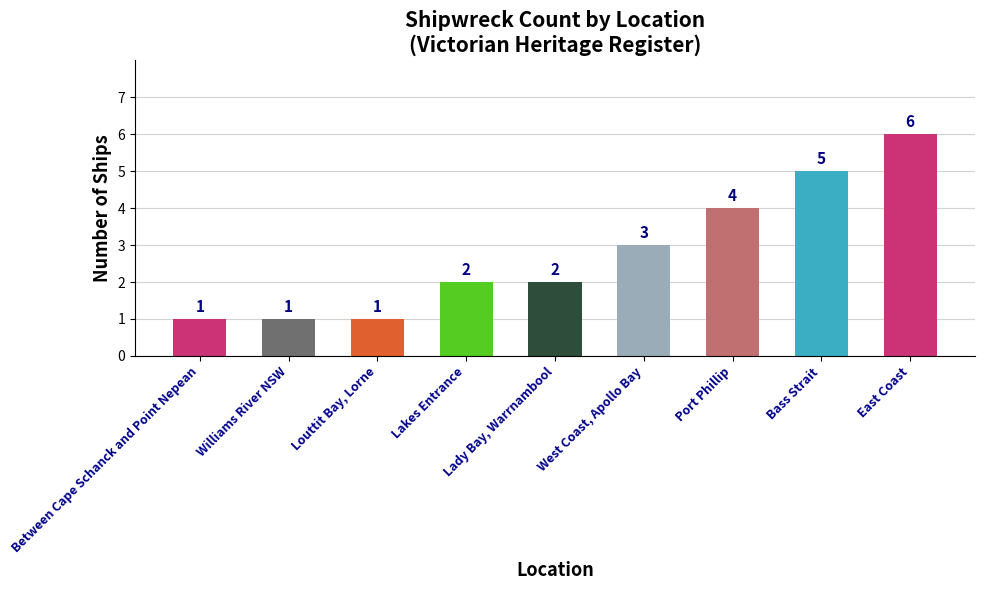

Read the value at Between Cape Schanck and Point Nepean.

1